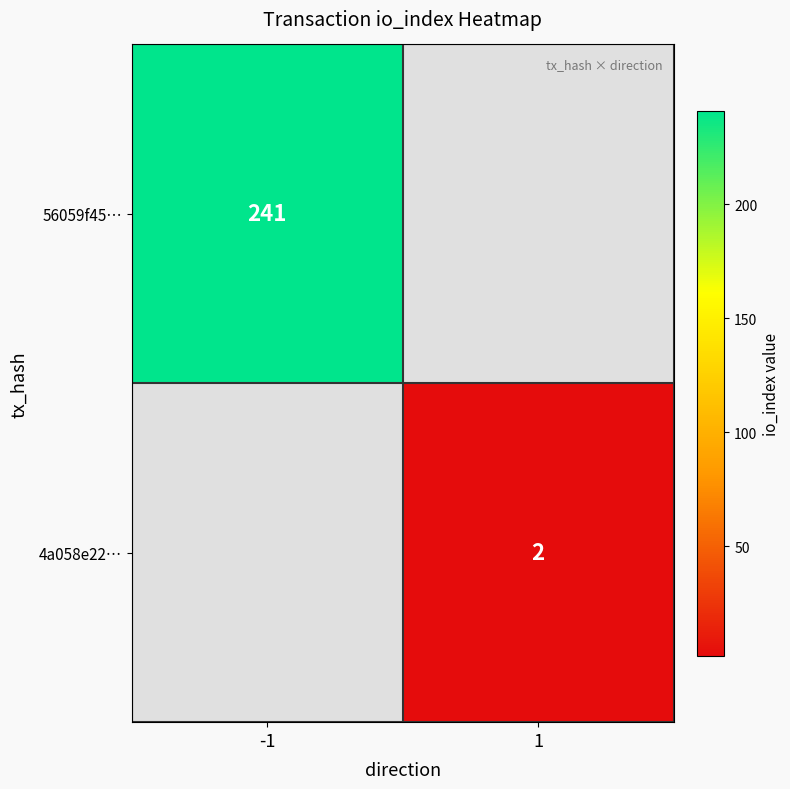

Is the value of 4a058e22… at 1 greater than the value of 56059f45… at -1?

No